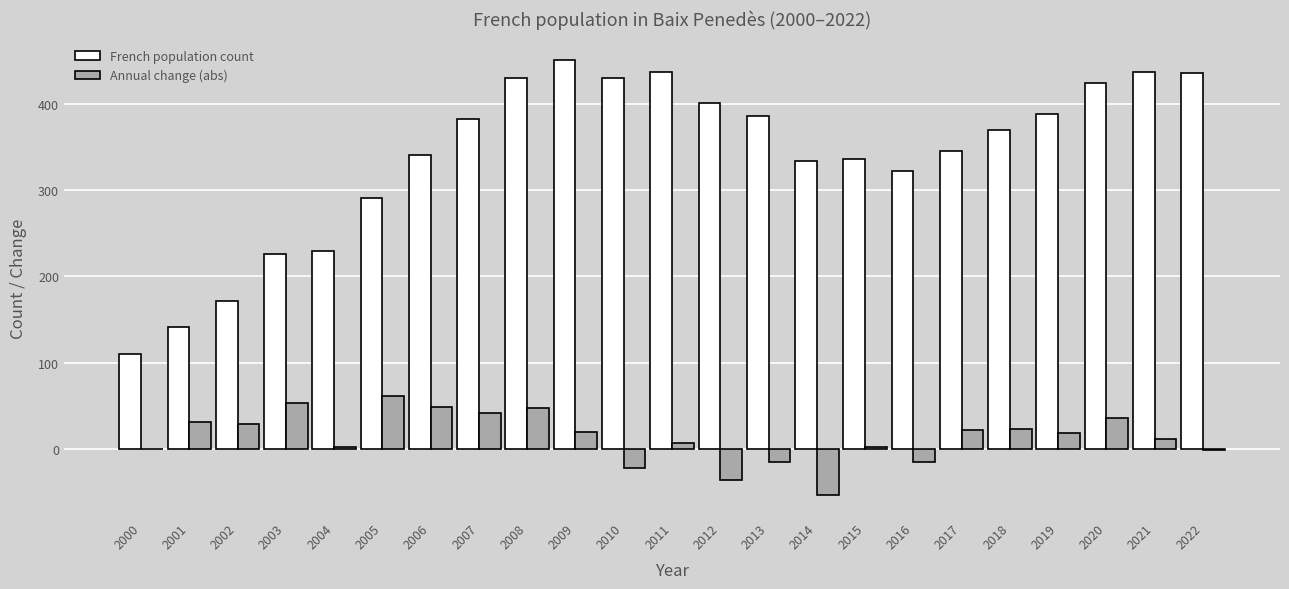

What is the spread (max minus min) of values at 2006?

291